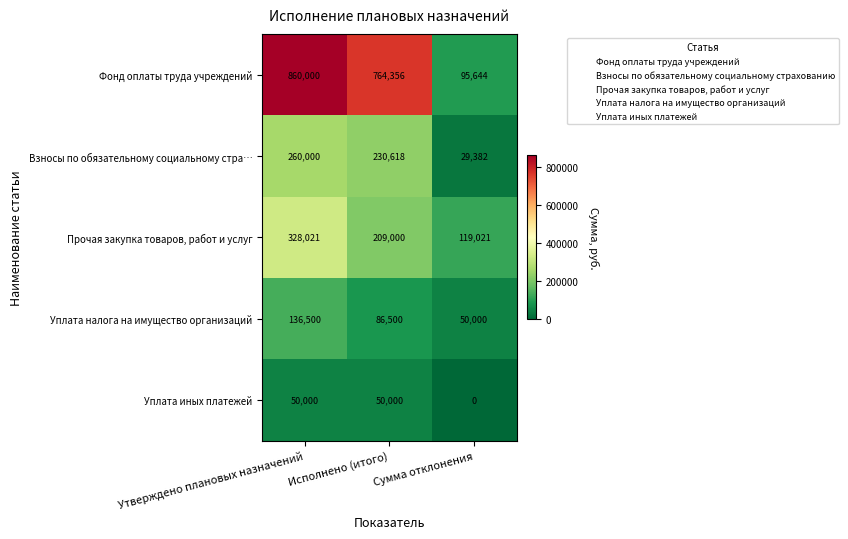

List the series in order of their peak value, lowest first.

Уплата иных платежей, Уплата налога на имущество организаций, Взносы по обязательному социальному стра…, Прочая закупка товаров, работ и услуг, Фонд оплаты труда учреждений